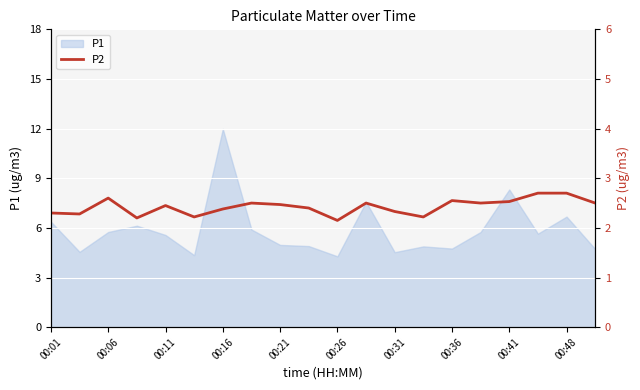

Is it true that the value at 13 is 2.2?

True